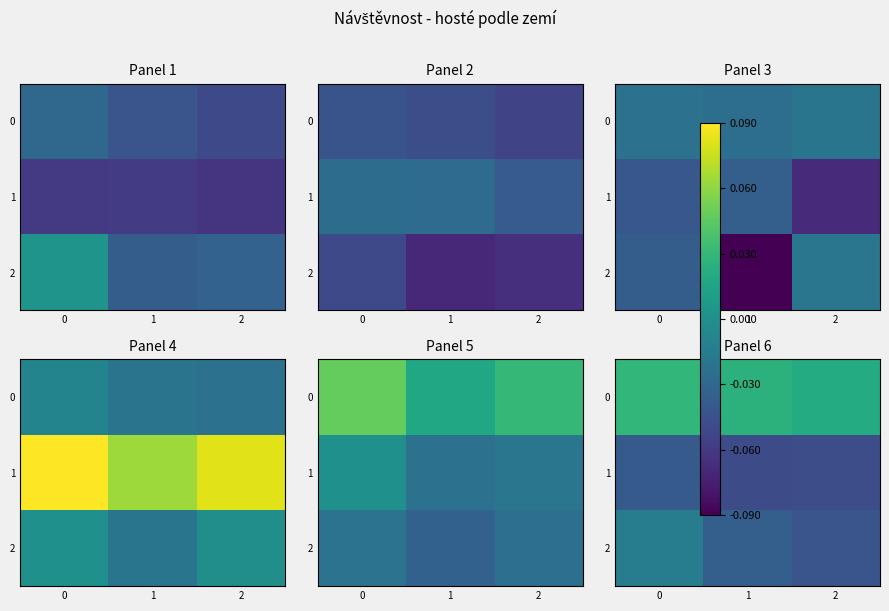

The value of 2 at 2 is -0.0. True or false?

True